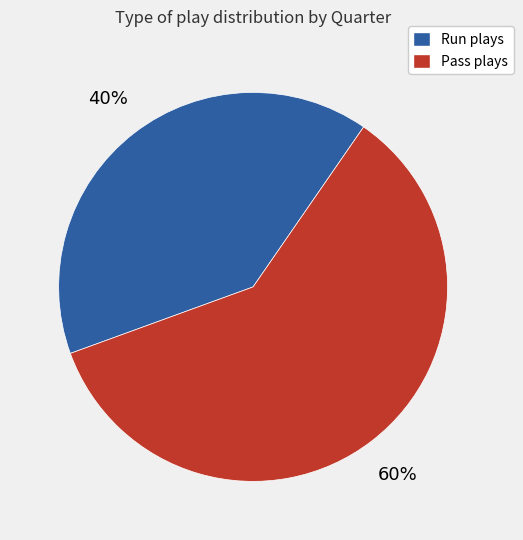

Is there any slice that represents more than half of the pie?

Yes